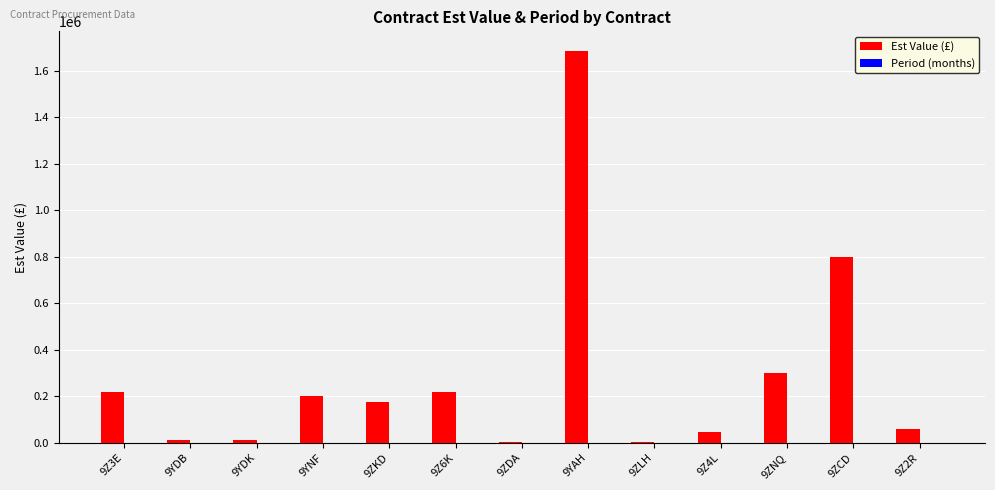

Does the chart contain stacked bars?

No